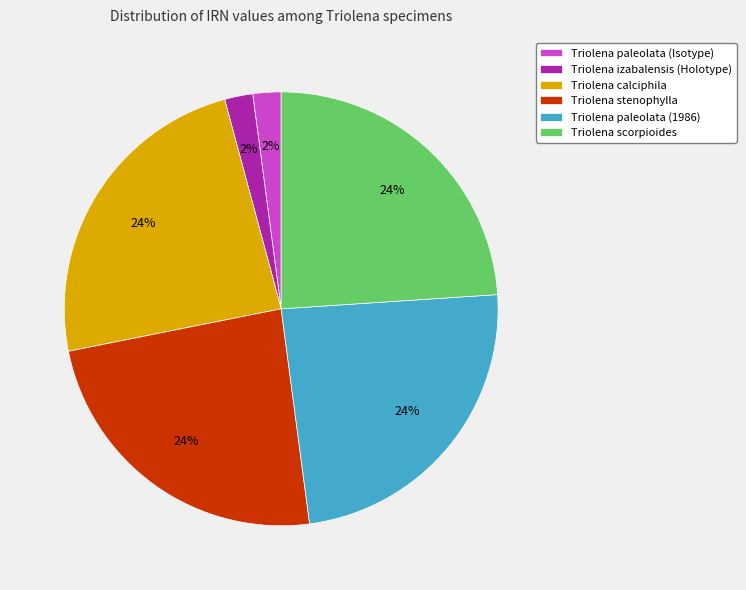

To the nearest percent, what is the average slice percentage?

17%